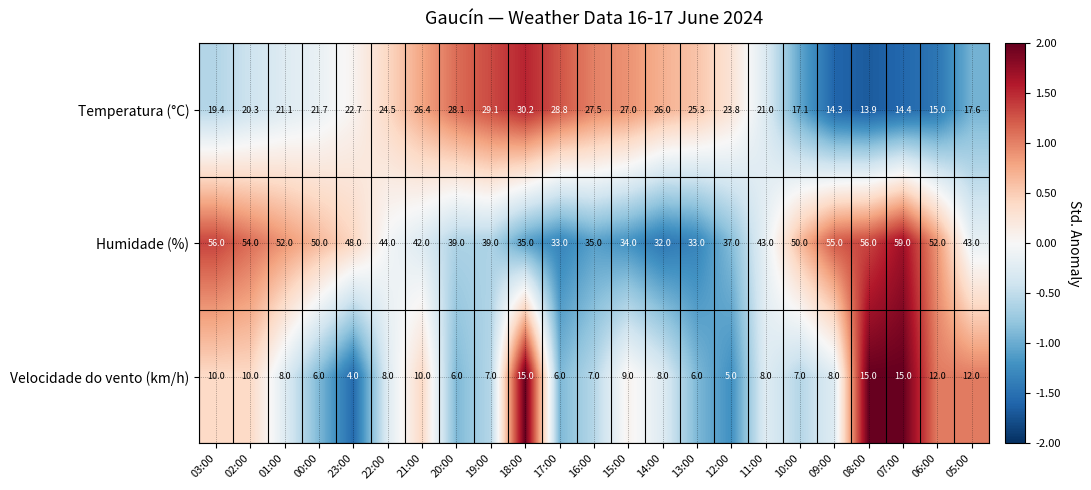

Count the number of categories in the chart.

23